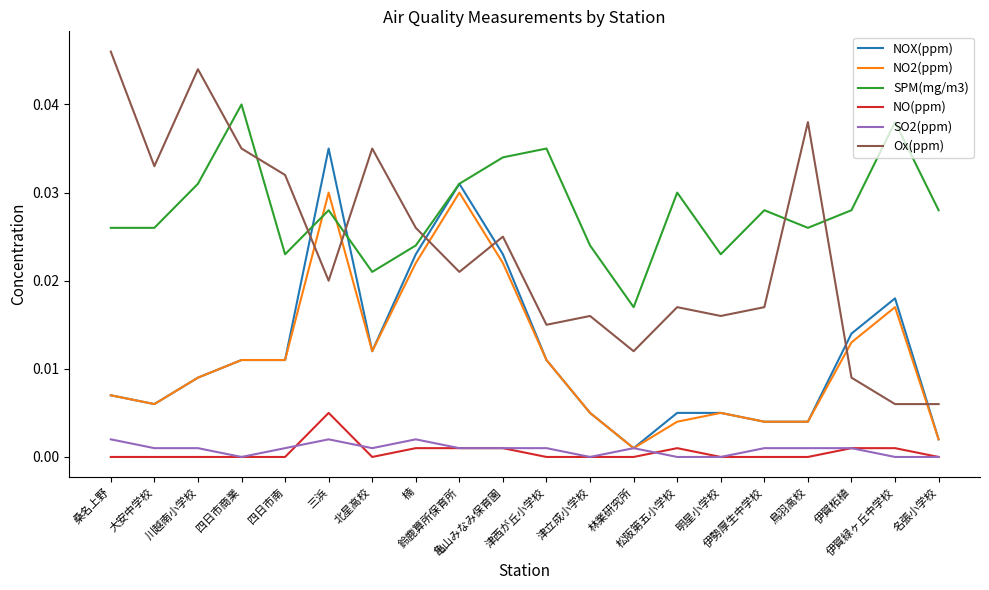

List the series in order of their peak value, highest first.

Ox(ppm), SPM(mg/m3), NOX(ppm), NO2(ppm), NO(ppm), SO2(ppm)